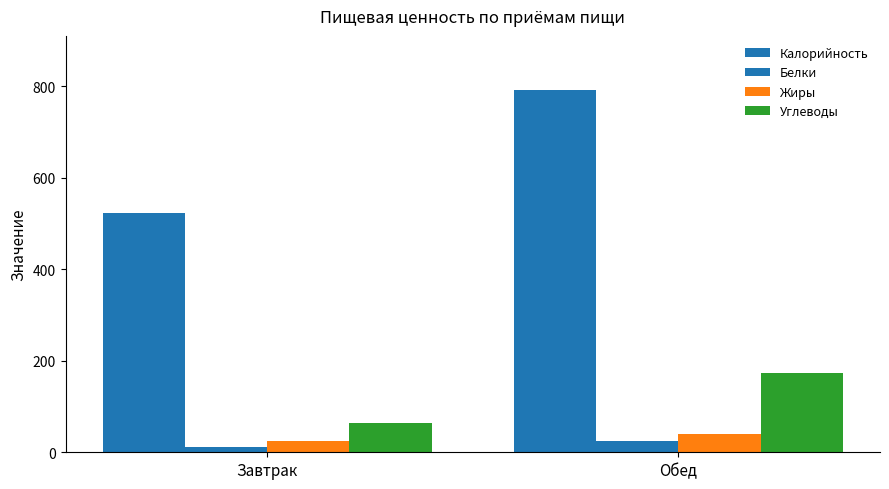

What is the highest value of the Белки series?

24.9